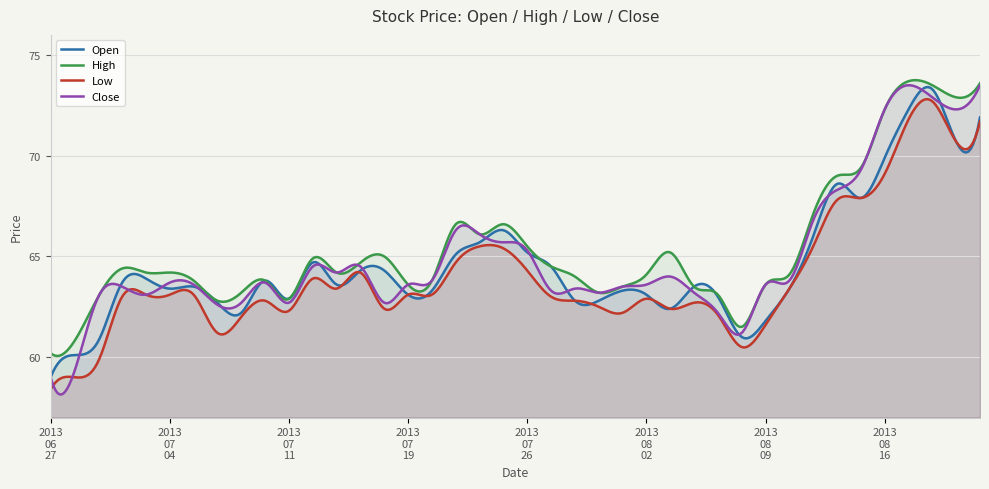

Reading left to right, extract all data points from this chart.

Open: 2013/06/27=59.0	2013/06/28=60.1	2013/07/01=60.8	2013/07/02=63.7	2013/07/03=63.9	2013/07/04=63.4	2013/07/05=63.5	2013/07/08=62.7	2013/07/09=62.2	2013/07/10=63.8	2013/07/11=62.9	2013/07/12=64.7	2013/07/16=63.6	2013/07/17=64.3	2013/07/18=64.3	2013/07/19=63.1	2013/07/22=63.3	2013/07/23=65.1	2013/07/24=65.7	2013/07/25=66.3	2013/07/26=65.2	2013/07/29=64.5	2013/07/30=62.8	2013/07/31=62.8	2013/08/01=63.3	2013/08/02=63.1	2013/08/05=62.4	2013/08/06=63.5	2013/08/07=63.0	2013/08/08=61.0	2013/08/09=61.8	2013/08/12=63.4	2013/08/13=66.0	2013/08/14=68.6	2013/08/15=67.9	2013/08/16=69.9	2013/08/19=72.3	2013/08/20=73.3	2013/08/21=70.7	2013/08/22=71.9
High: 2013/06/27=60.2	2013/06/28=60.8	2013/07/01=63.0	2013/07/02=64.4	2013/07/03=64.2	2013/07/04=64.2	2013/07/05=63.8	2013/07/08=62.8	2013/07/09=63.2	2013/07/10=63.8	2013/07/11=62.9	2013/07/12=64.9	2013/07/16=64.2	2013/07/17=64.7	2013/07/18=65.0	2013/07/19=63.6	2013/07/22=63.8	2013/07/23=66.6	2013/07/24=66.1	2013/07/25=66.6	2013/07/26=65.5	2013/07/29=64.5	2013/07/30=64.0	2013/07/31=63.2	2013/08/01=63.5	2013/08/02=64.1	2013/08/05=65.2	2013/08/06=63.5	2013/08/07=63.1	2013/08/08=61.5	2013/08/09=63.6	2013/08/12=64.1	2013/08/13=67.1	2013/08/14=69.0	2013/08/15=69.4	2013/08/16=72.3	2013/08/19=73.7	2013/08/20=73.5	2013/08/21=72.9	2013/08/22=73.6
Low: 2013/06/27=58.4	2013/06/28=59.0	2013/07/01=59.8	2013/07/02=63.0	2013/07/03=63.1	2013/07/04=63.1	2013/07/05=63.1	2013/07/08=61.2	2013/07/09=62.0	2013/07/10=62.8	2013/07/11=62.3	2013/07/12=63.9	2013/07/16=63.4	2013/07/17=64.2	2013/07/18=62.4	2013/07/19=63.1	2013/07/22=63.1	2013/07/23=64.7	2013/07/24=65.5	2013/07/25=65.4	2013/07/26=64.3	2013/07/29=63.0	2013/07/30=62.8	2013/07/31=62.5	2013/08/01=62.2	2013/08/02=62.9	2013/08/05=62.4	2013/08/06=62.7	2013/08/07=62.1	2013/08/08=60.5	2013/08/09=61.6	2013/08/12=63.4	2013/08/13=65.5	2013/08/14=67.8	2013/08/15=67.9	2013/08/16=69.1	2013/08/19=71.8	2013/08/20=72.7	2013/08/21=70.7	2013/08/22=71.7
Close: 2013/06/27=59.0	2013/06/28=59.3	2013/07/01=63.0	2013/07/02=63.5	2013/07/03=63.1	2013/07/04=63.7	2013/07/05=63.6	2013/07/08=62.6	2013/07/09=62.7	2013/07/10=63.7	2013/07/11=62.7	2013/07/12=64.5	2013/07/16=64.2	2013/07/17=64.5	2013/07/18=62.7	2013/07/19=63.6	2013/07/22=63.8	2013/07/23=66.3	2013/07/24=66.1	2013/07/25=65.7	2013/07/26=65.3	2013/07/29=63.3	2013/07/30=63.4	2013/07/31=63.2	2013/08/01=63.5	2013/08/02=63.6	2013/08/05=64.0	2013/08/06=63.2	2013/08/07=62.2	2013/08/08=61.2	2013/08/09=63.6	2013/08/12=63.8	2013/08/13=66.8	2013/08/14=68.3	2013/08/15=69.3	2013/08/16=72.3	2013/08/19=73.5	2013/08/20=72.9	2013/08/21=72.3	2013/08/22=73.5